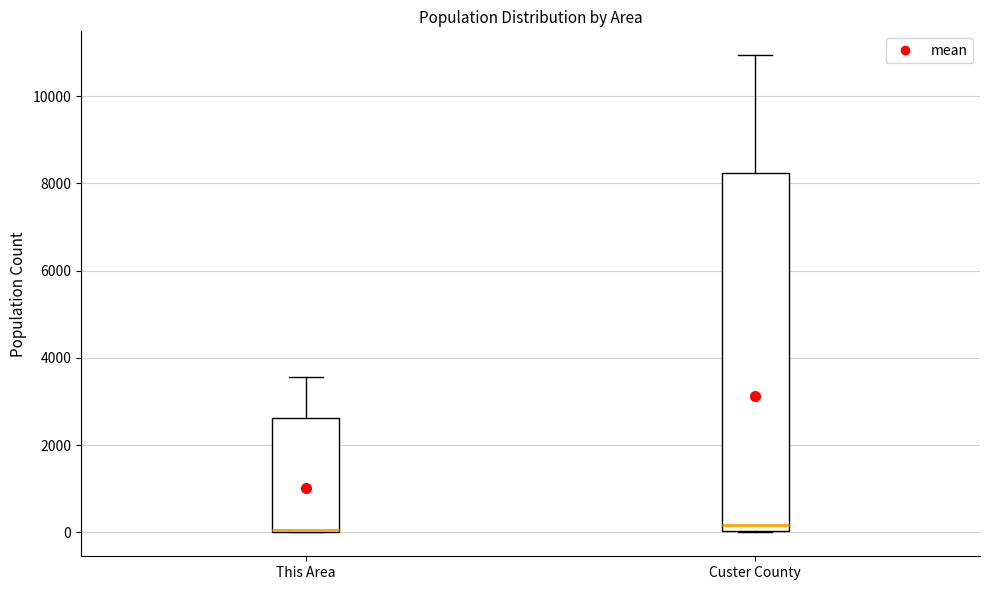

Reading left to right, read every box against the y-axis: the position of its median line, the range the box covers, and the ends of its whiskers. The values are not printed on the chart, so give them approximately, as read against the axis.

This Area: median 0 (drawn on the box's lower edge), box 0 to 2600, whiskers 0 to 3600
Custer County: median 200, box 0 to 8200, whiskers 0 to 11000